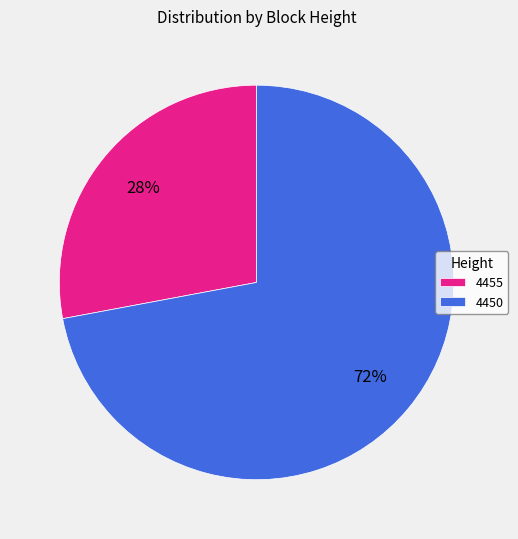

To the nearest percent, what is the difference between the 4455 and 4450 slice percentages?

44%